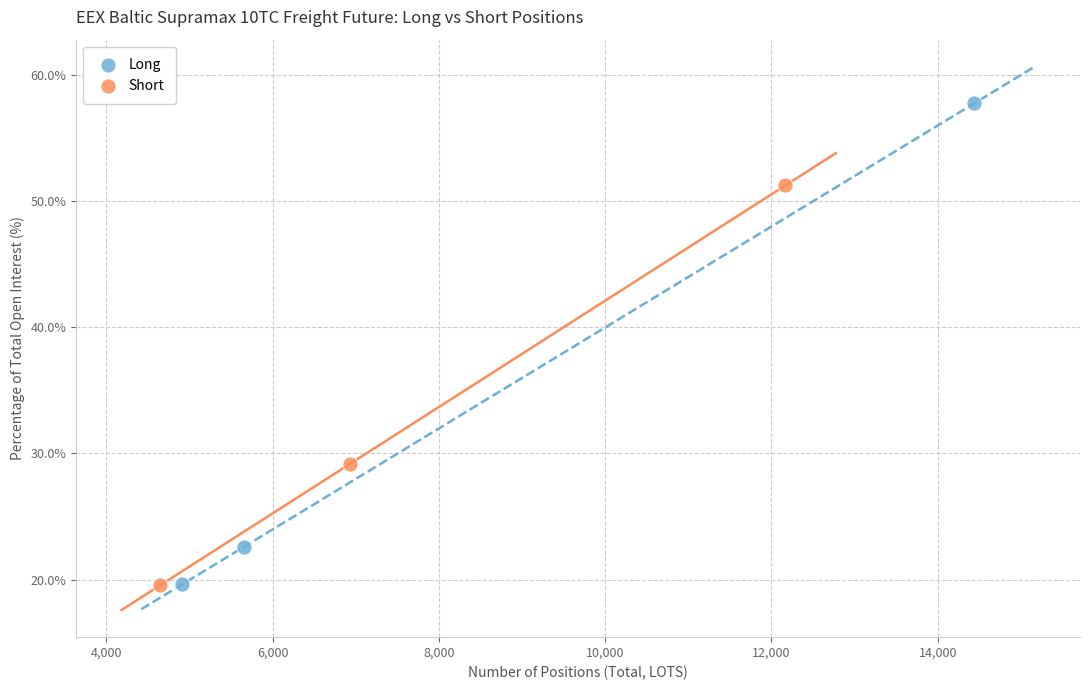

Which series has the widest spread of Y values?

Long